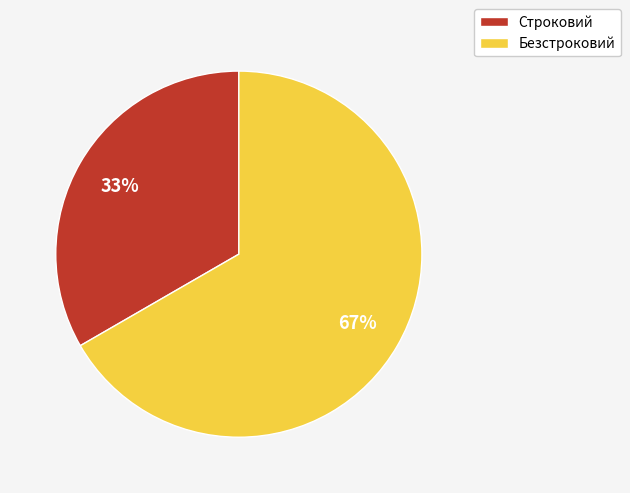

True or false: Безстроковий accounts for 54% of the total.

False